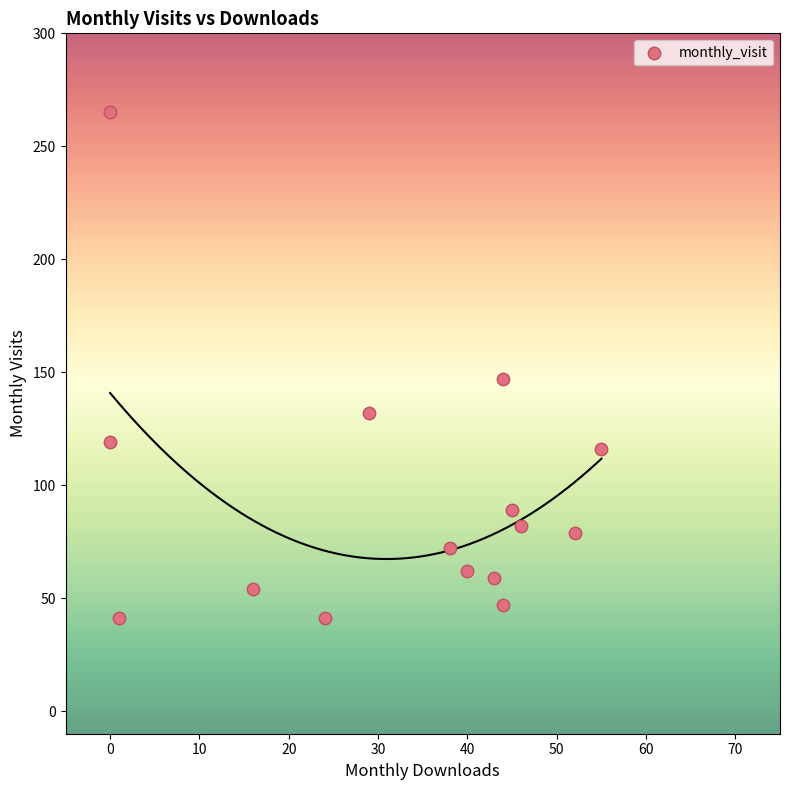

What Y value in the scatter plot is closest to 153?

147